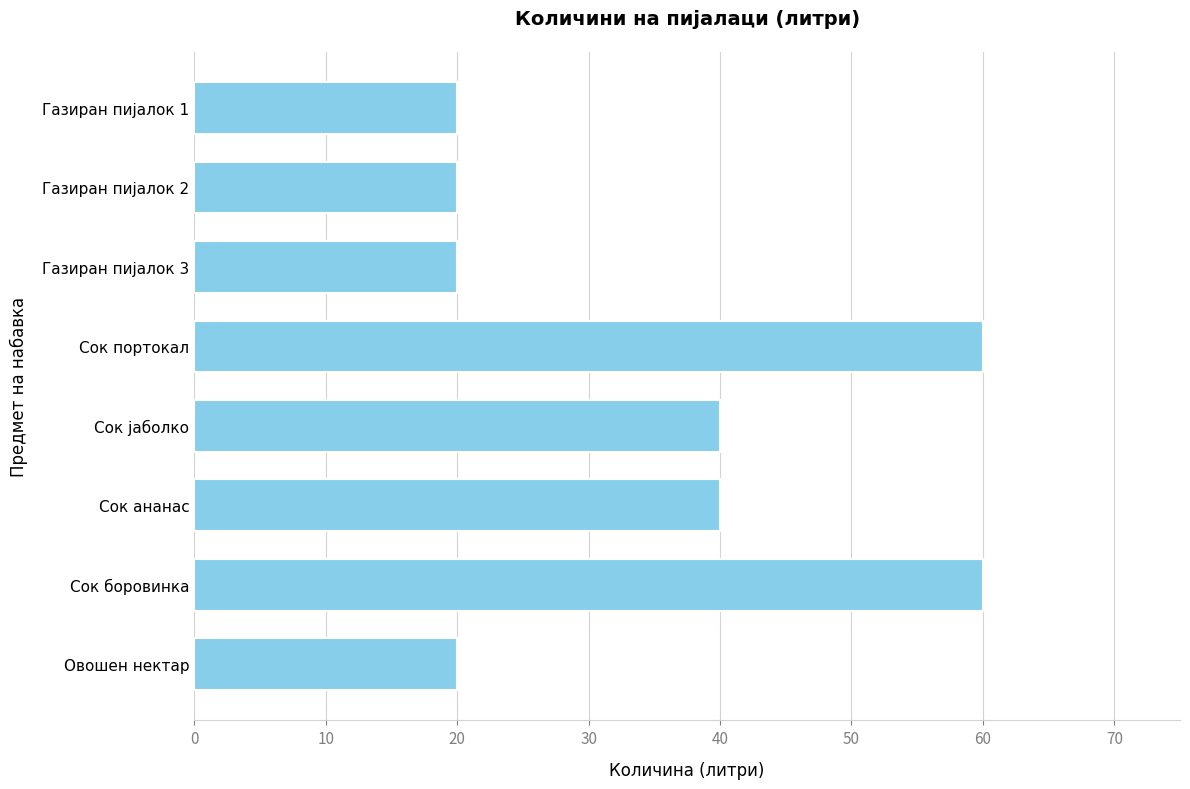

The chart shows a value of 71 at Сок ананас. True or false?

False